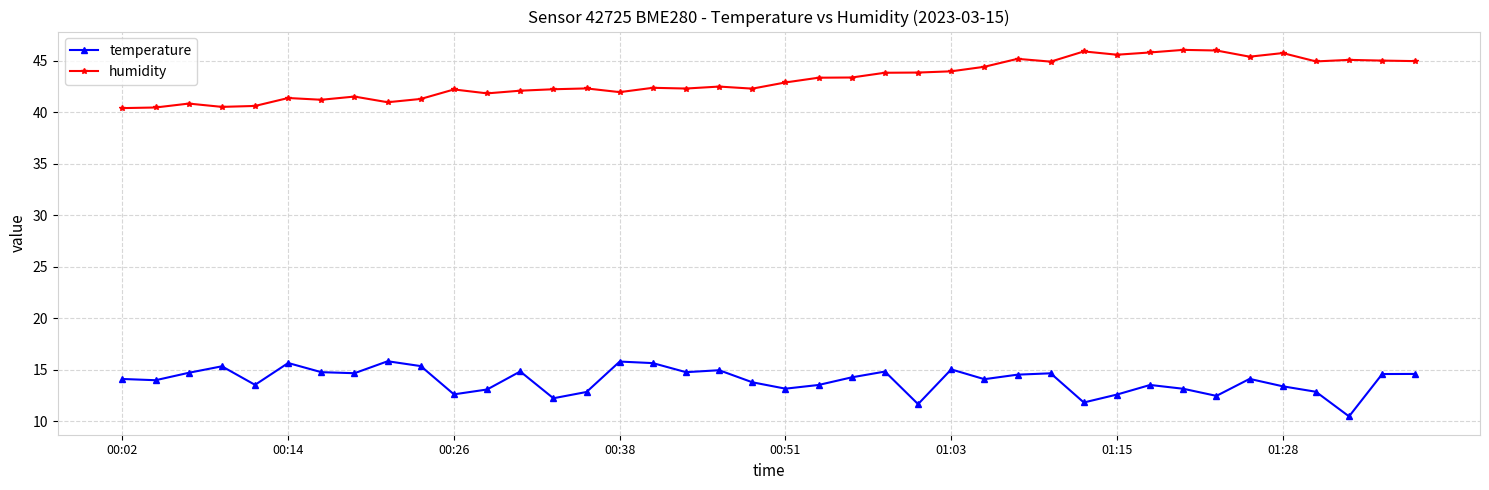

What is the value of the temperature point at the 19th from the left?

15.0